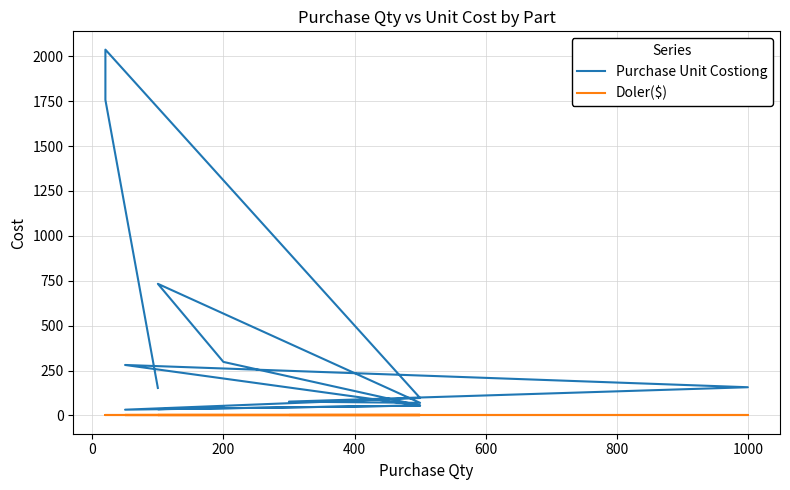

True or false: Doler($) has more than 2 interior local peaks.

False